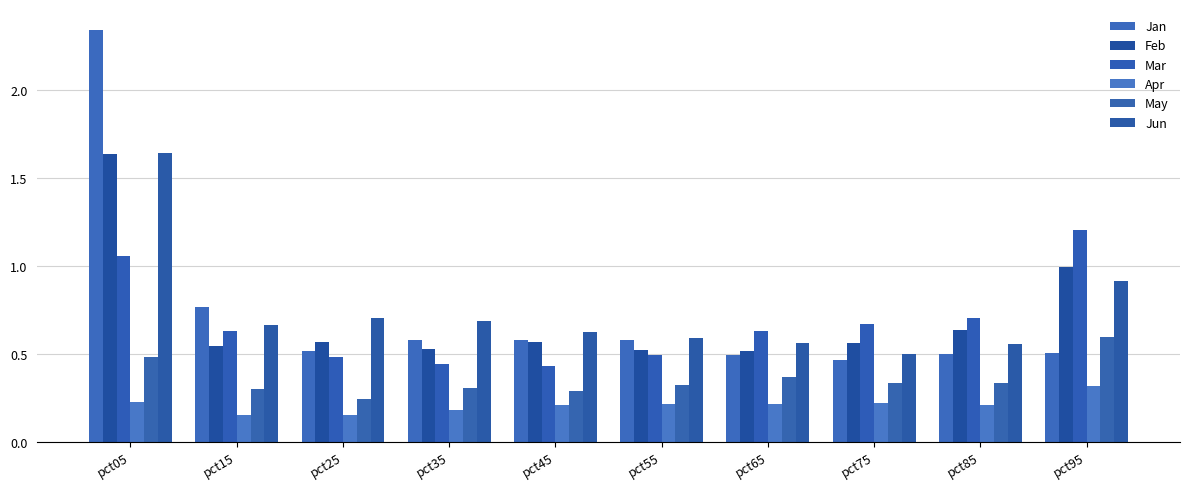

At which category is the sum across all series the highest?

pct05